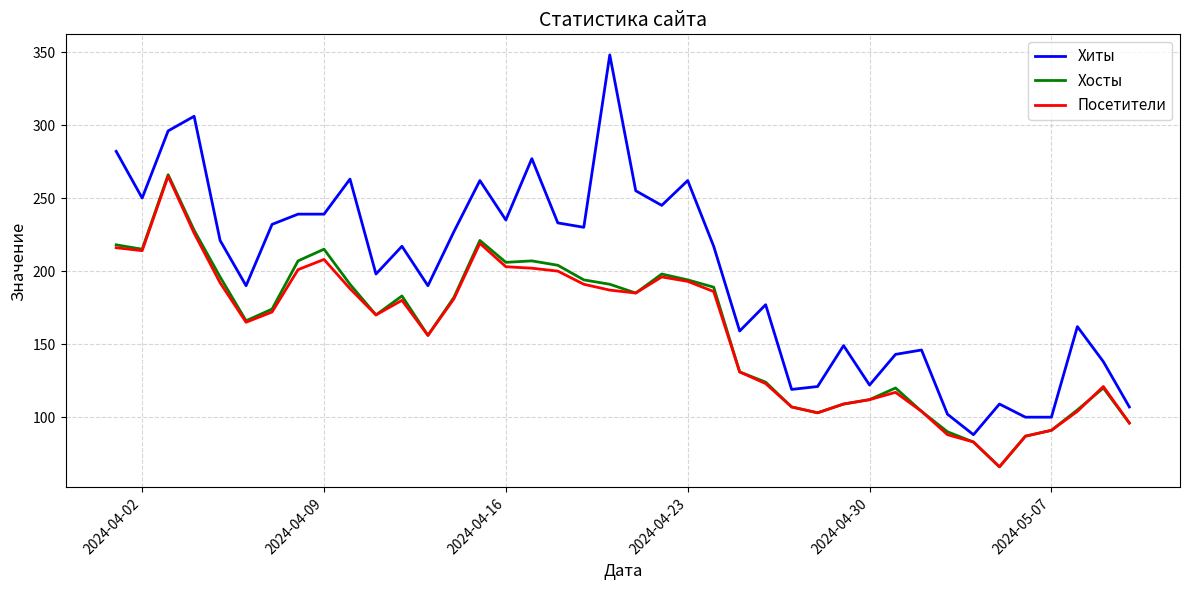

Which series has the largest total across all categories?

Хиты